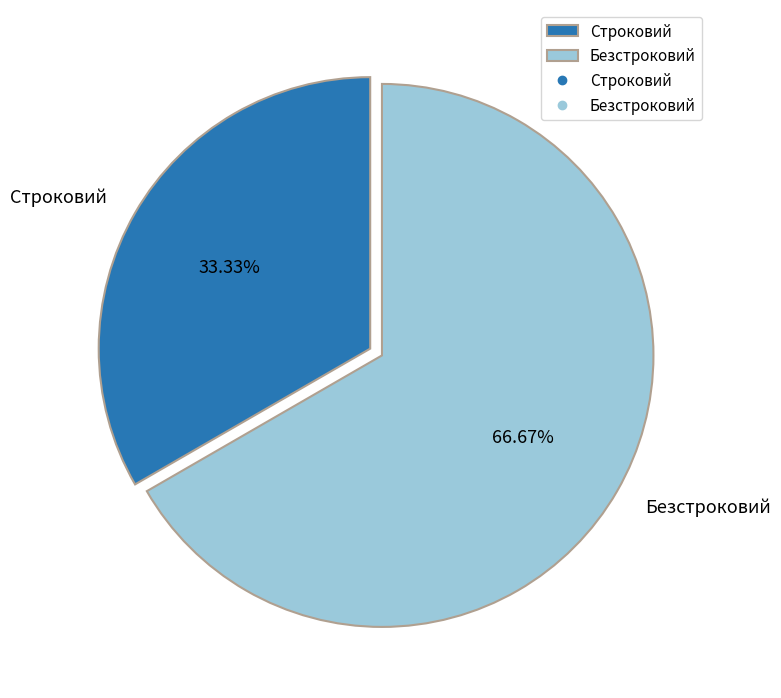

Count the number of slices in the pie.

2